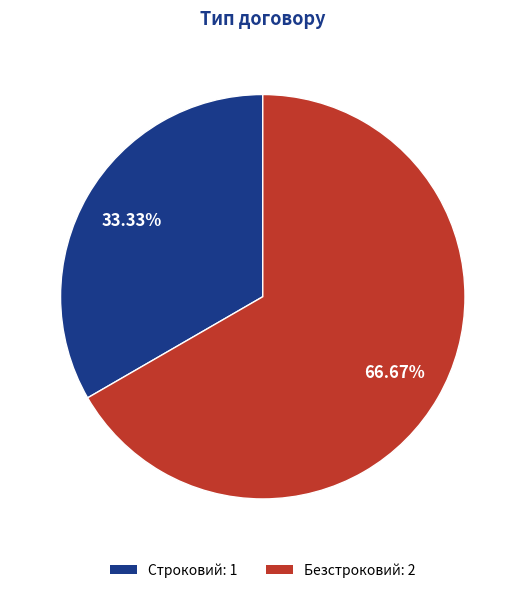

What is the ratio of the value at Безстроковий to the value at Строковий?

2.0